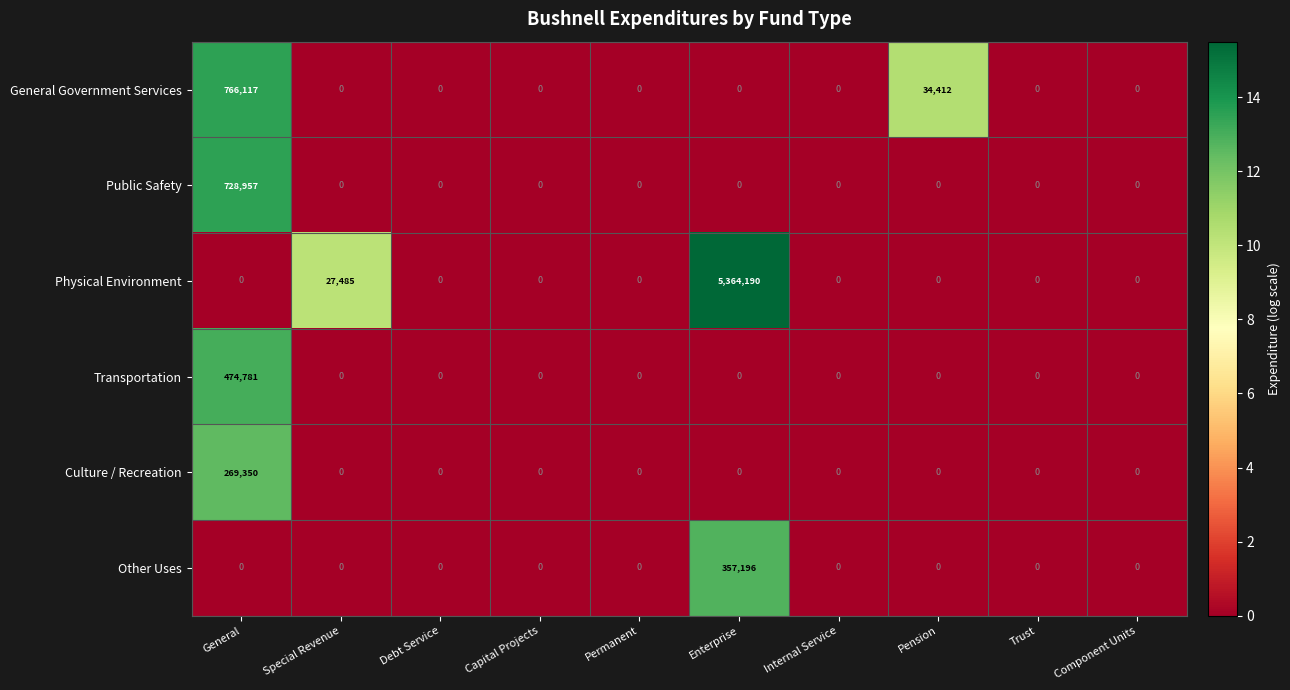

What is the maximum value for Transportation?

474781